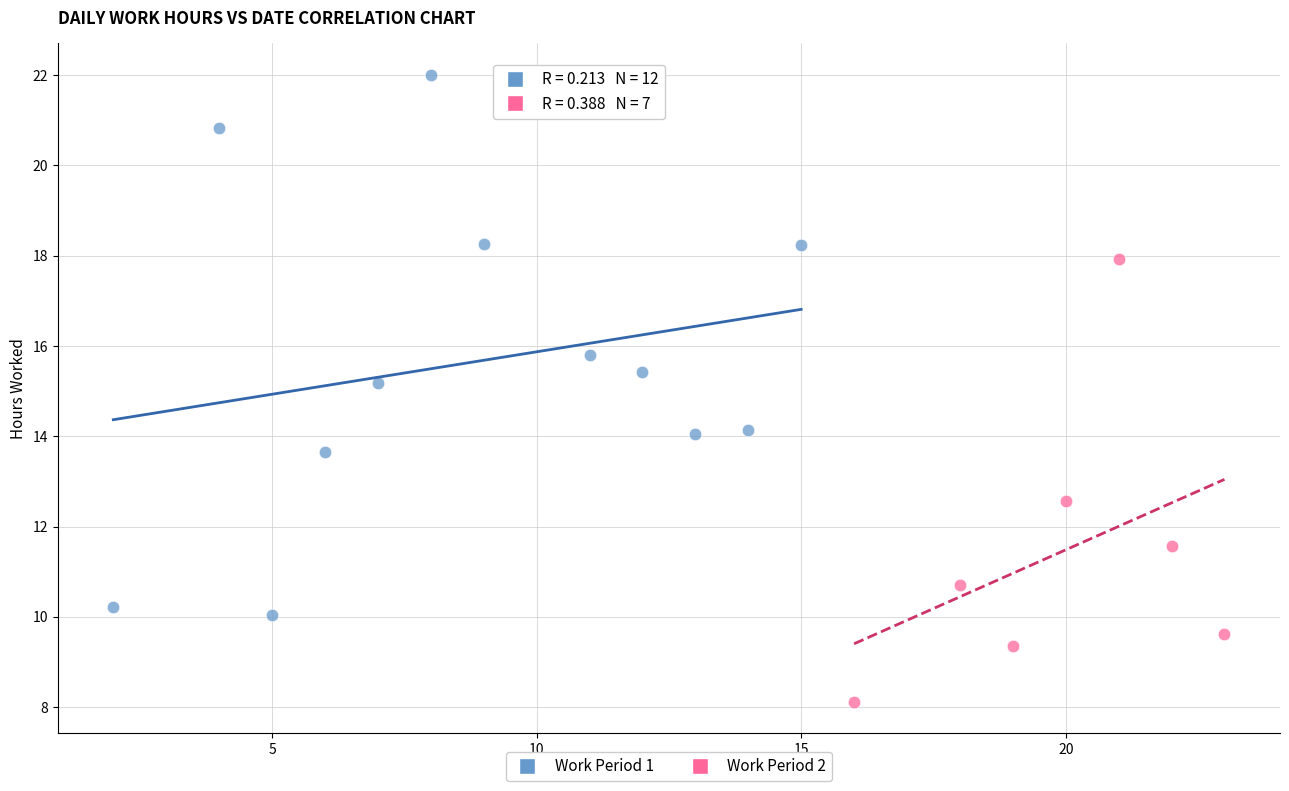

Which series has the widest spread of Y values?

Work Period 1